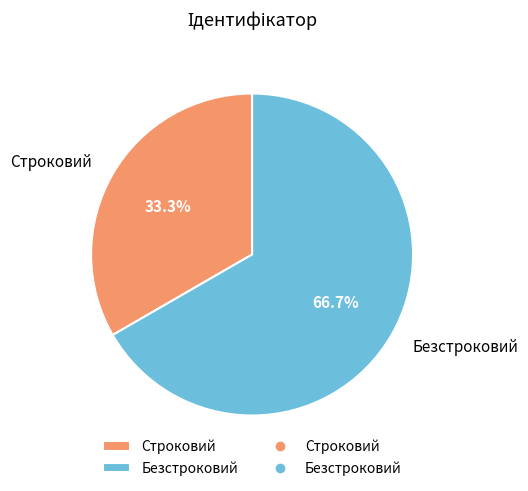

Combined, what portion of the pie is Строковий and Безстроковий?

100.0%